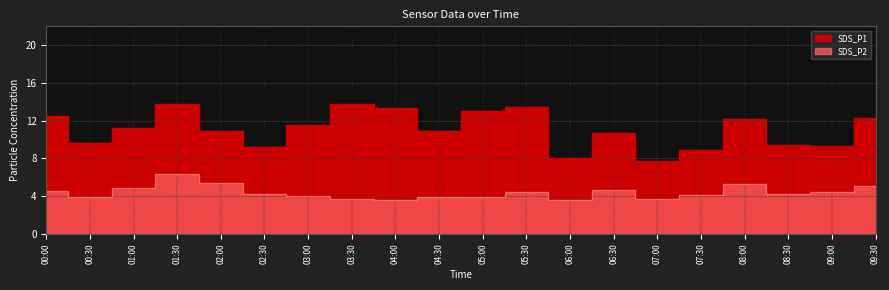

The SDS_P1 series shows 10.9 at 02:00. True or false?

True